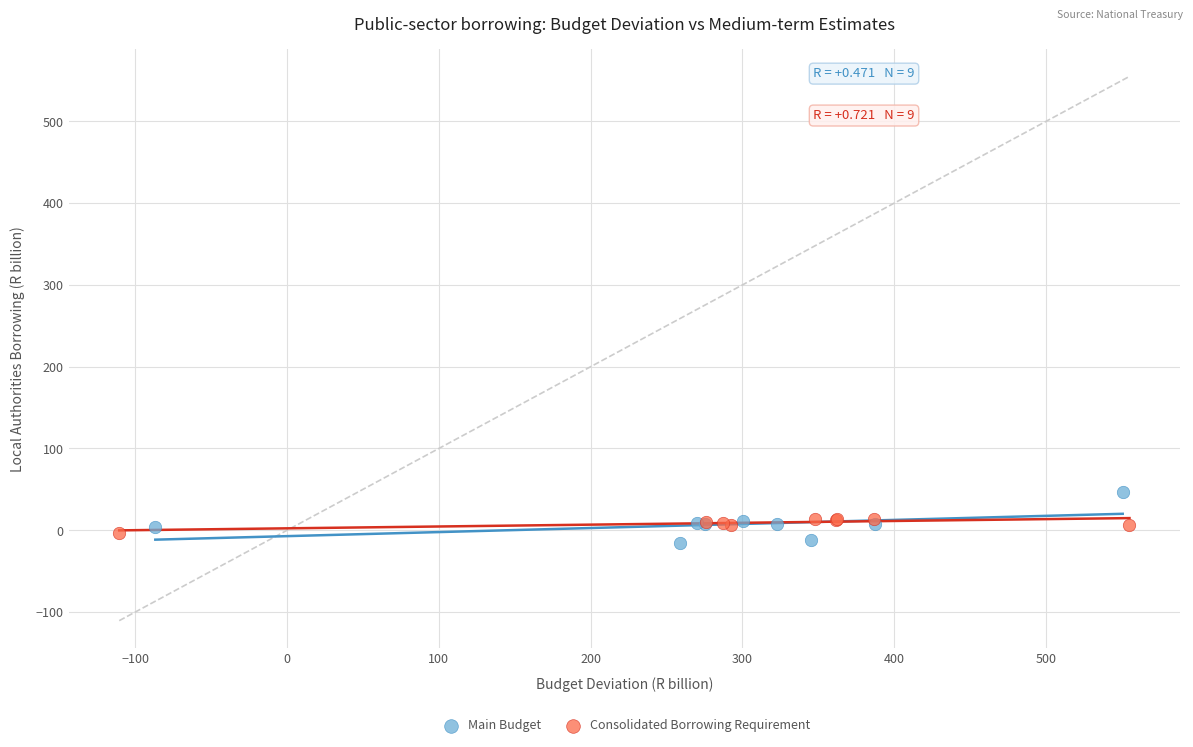

Which series contains the highest Y value?

Main Budget